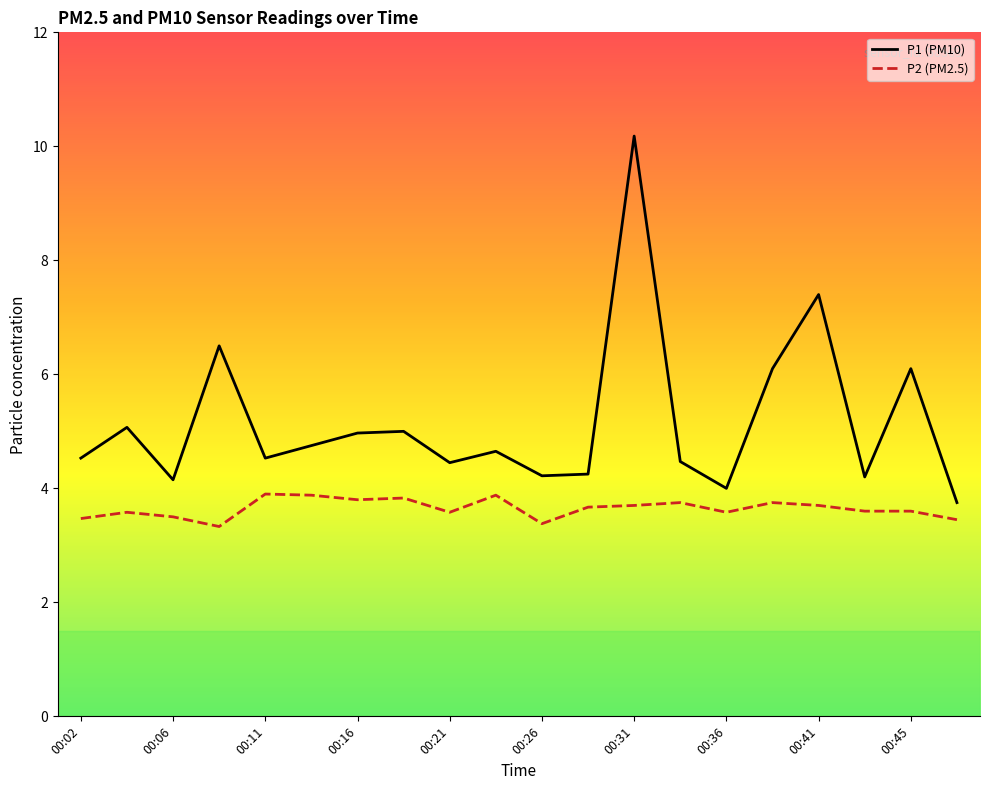

What is the difference between the maximum and minimum values in the P1 (PM10) series?

6.4